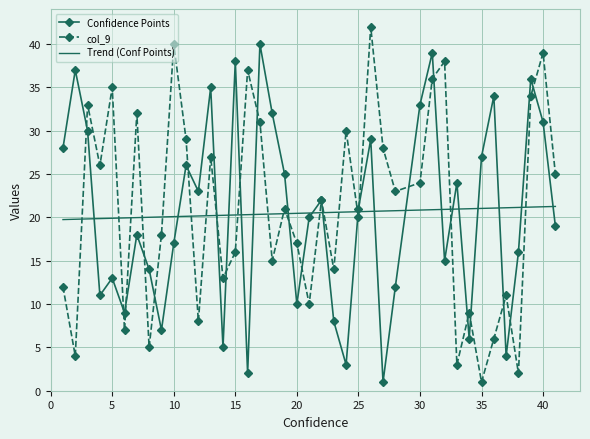

How many intersections are there between Confidence Points and Trend (Conf Points)?

19